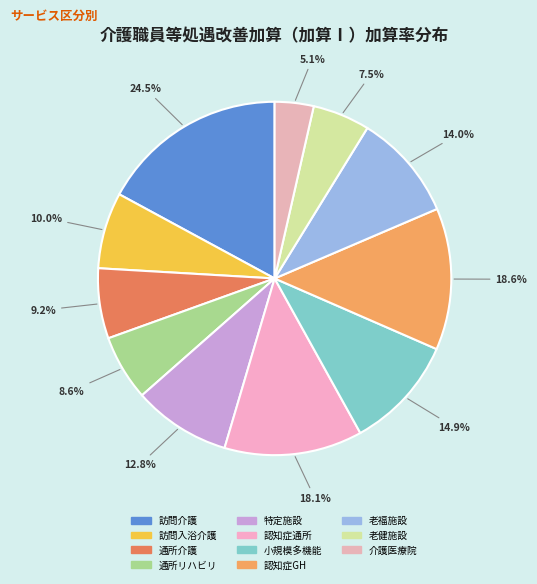

What is the smallest slice in the pie chart?

介護医療院サービス